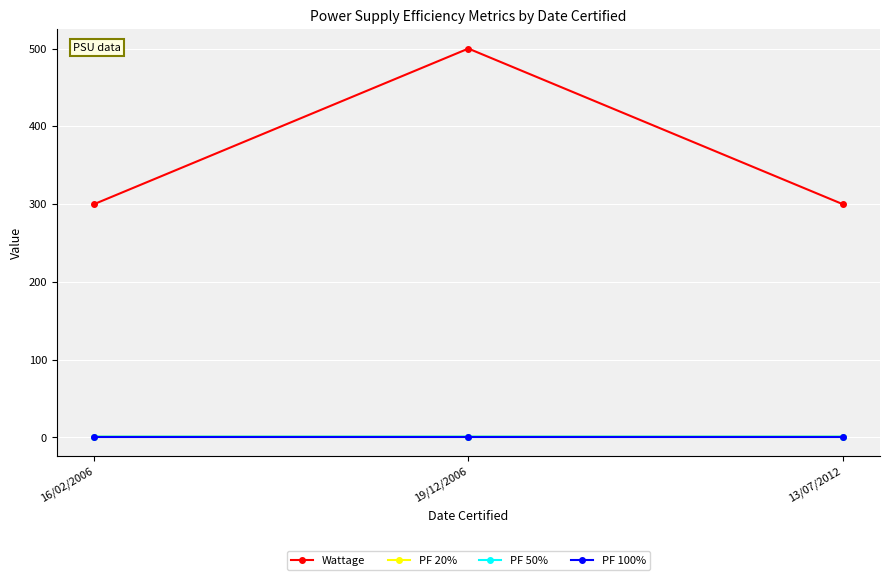

Is the value of PF 50% at 19/12/2006 greater than the value of Wattage at 19/12/2006?

No